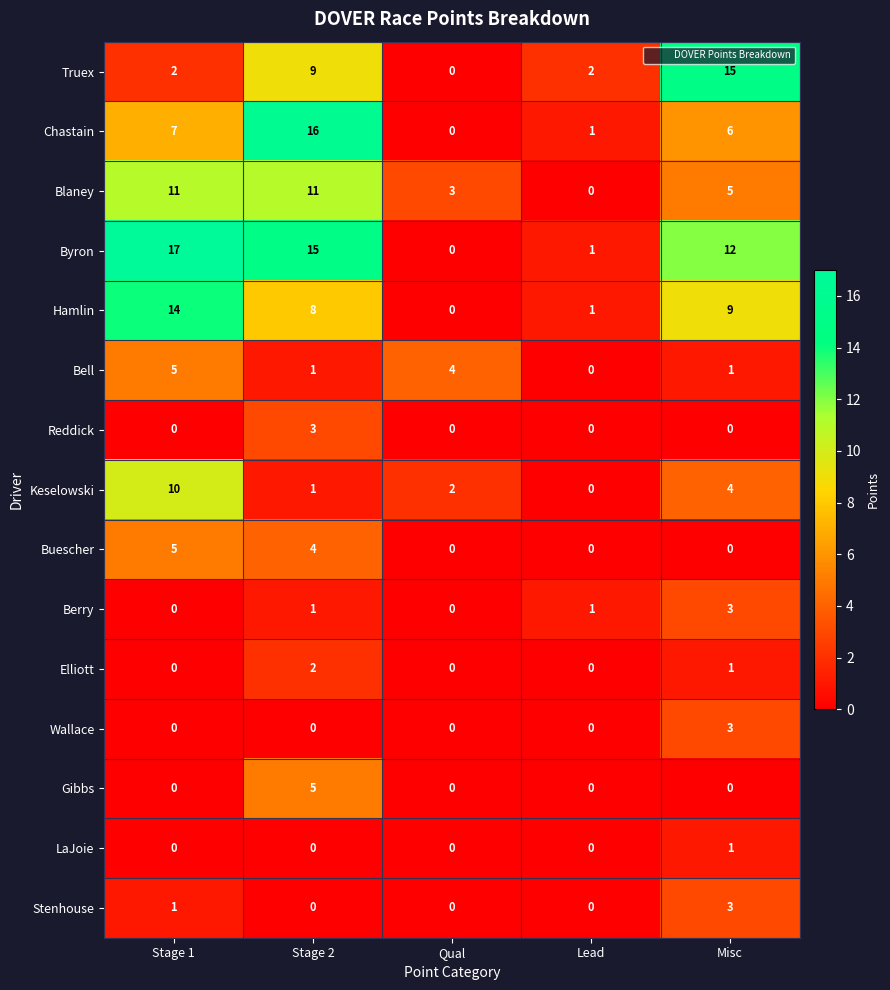

What is the spread (max minus min) of values at Qual?

4